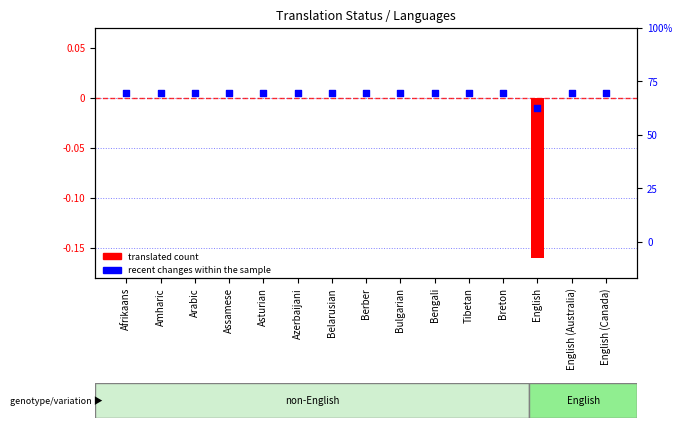

Which series reaches the maximum Y coordinate?

recent changes within the sample